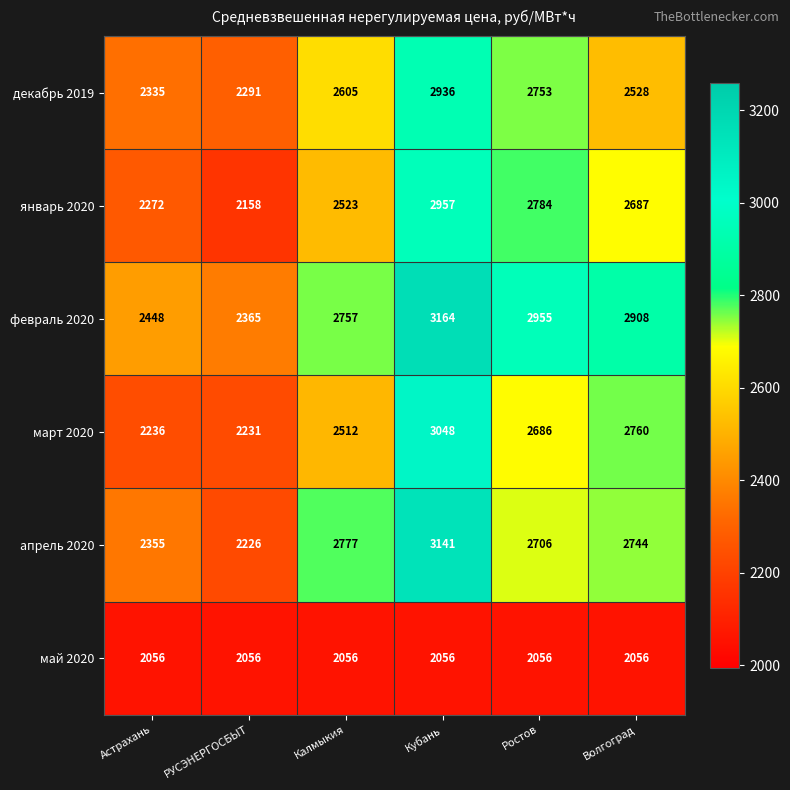

At Кубань, list the series in order from smallest to largest.

май 2020, декабрь 2019, январь 2020, март 2020, апрель 2020, февраль 2020